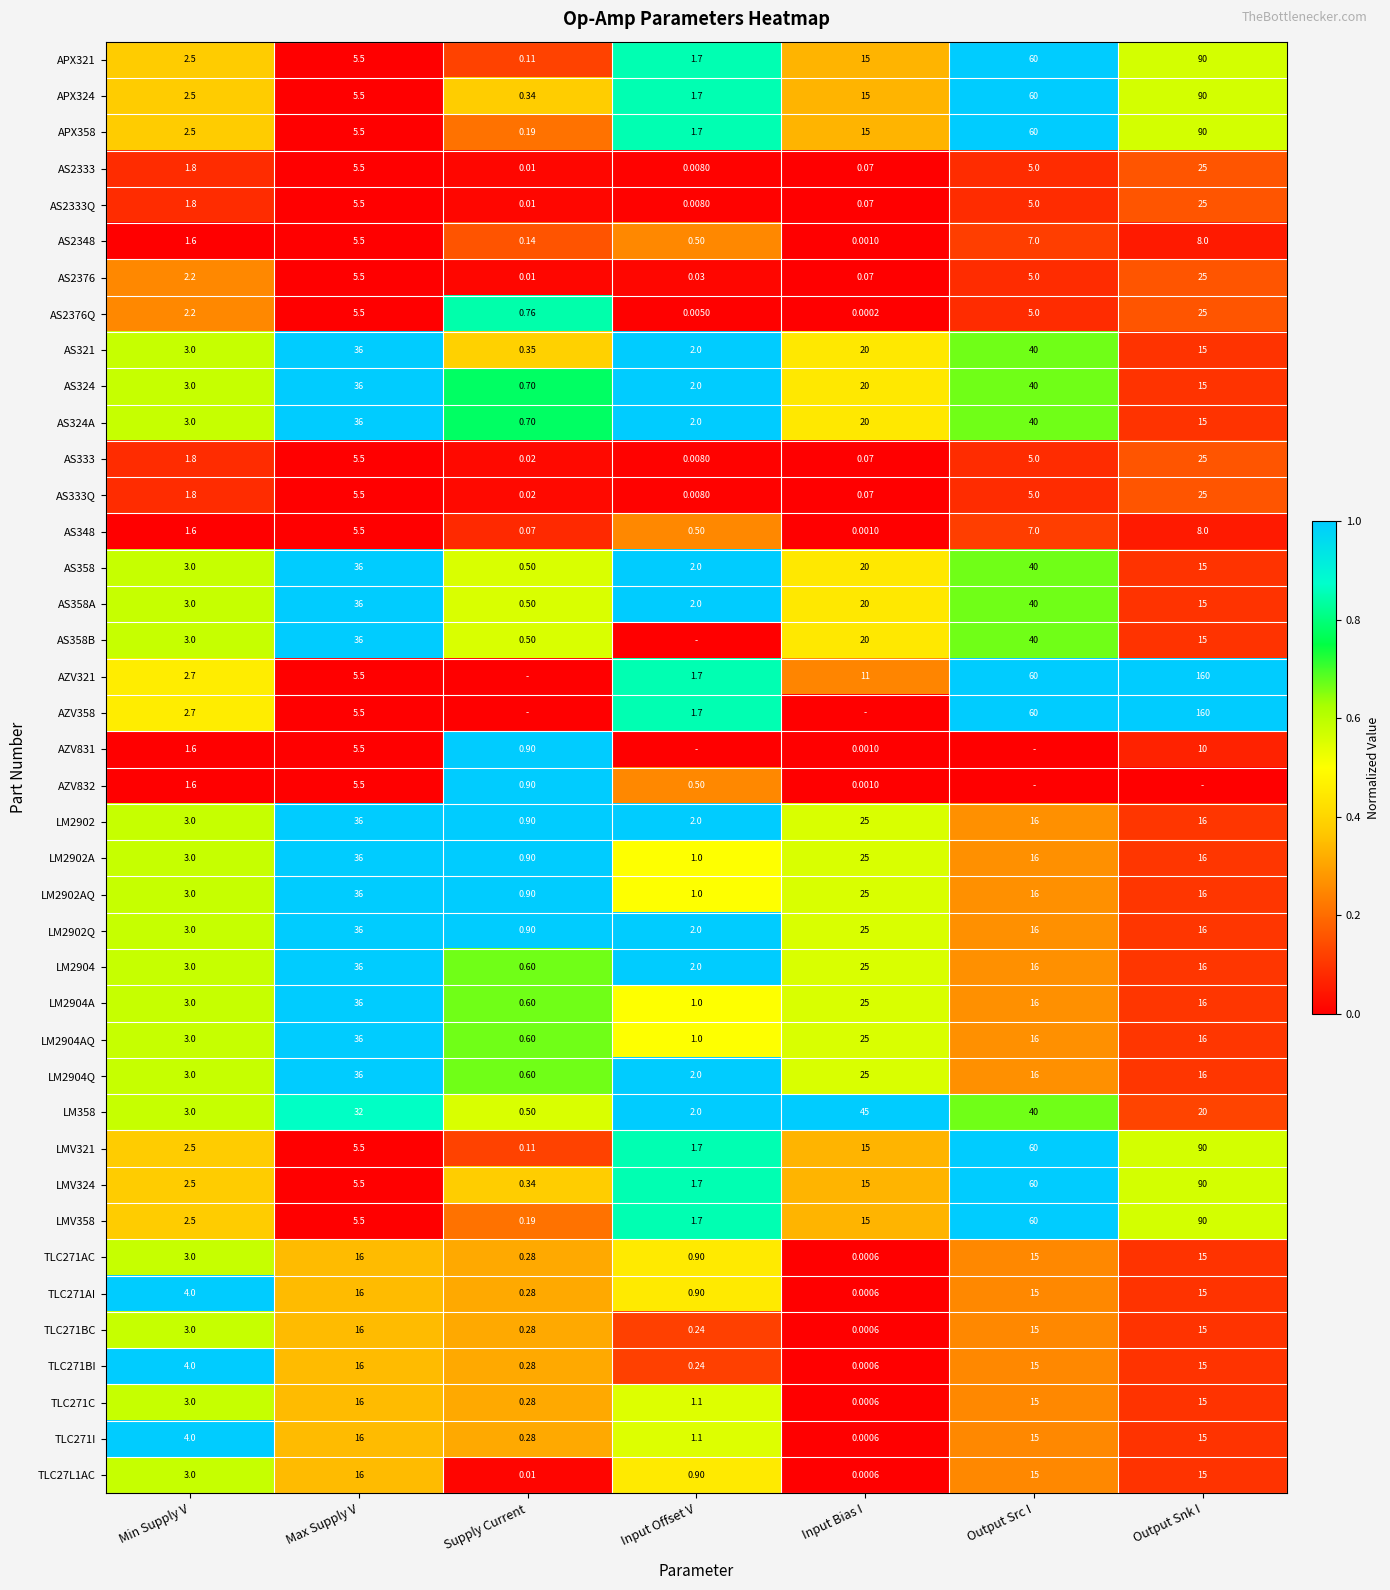

Is the value of TLC271BI at Input Bias I greater than the value of AS348 at Output Src I?

No